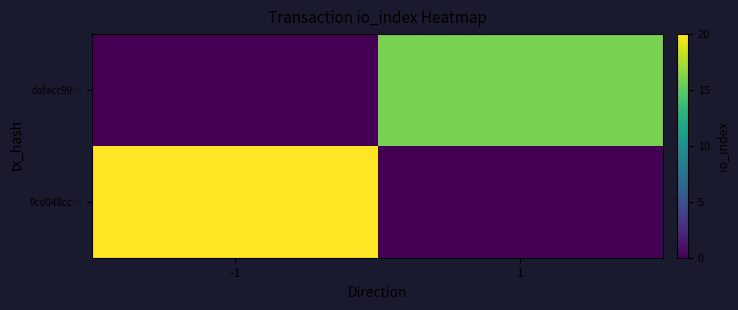

Reading right to left, transcribe all the data shown in this chart.

9cd048cc…: 1=0	-1=20
dafacc99…: 1=16	-1=0